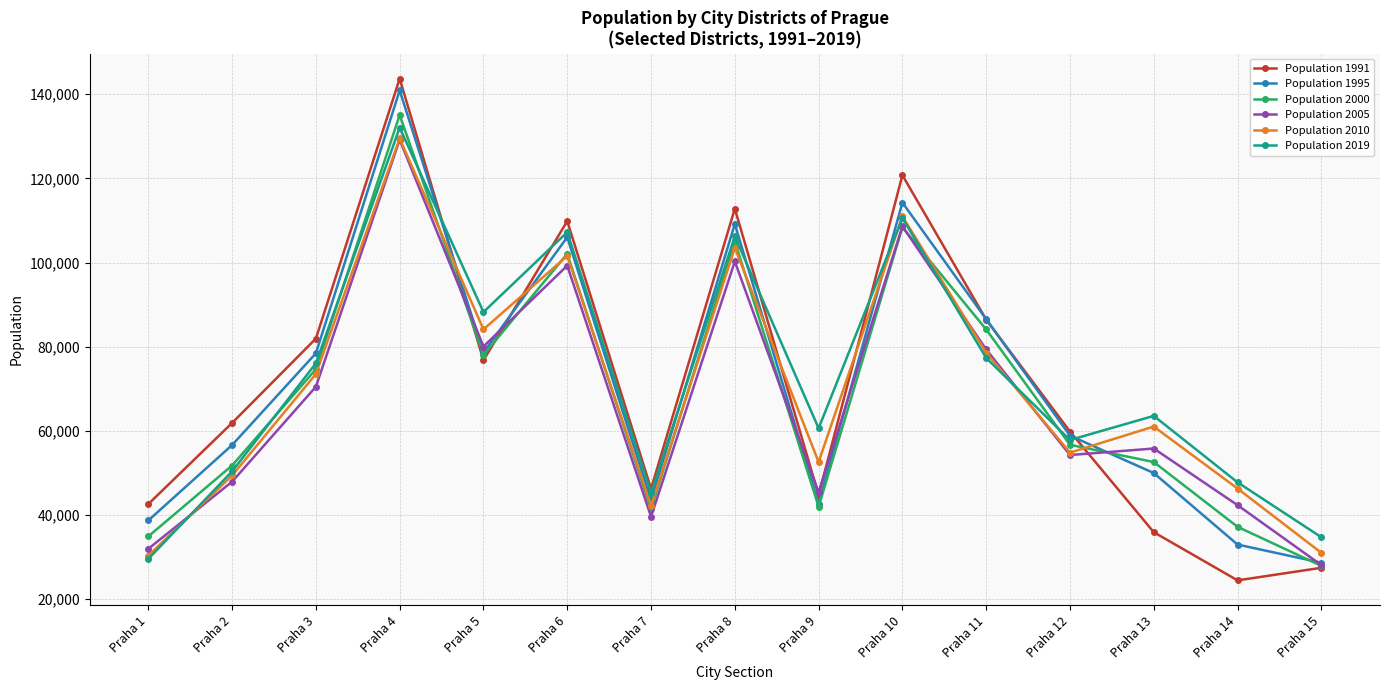

After their last crossing, which series has the higher values: Population 2019 or Population 2005?

Population 2019